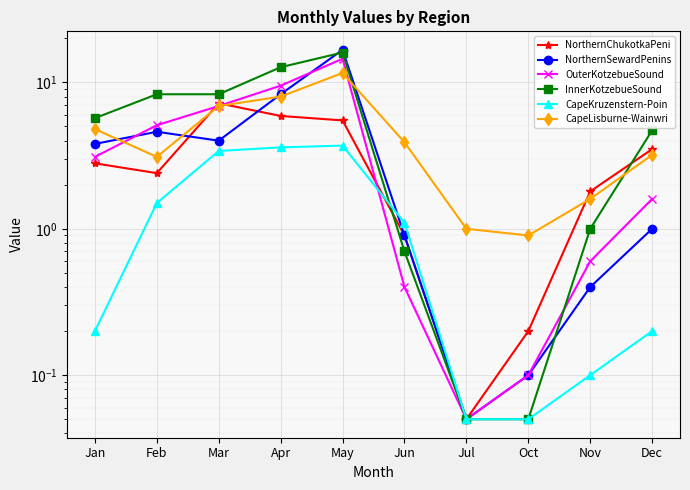

Between which two adjacent categories do NorthernSewardPenins and CapeKruzenstern-Poin first intersect?

May and Jun